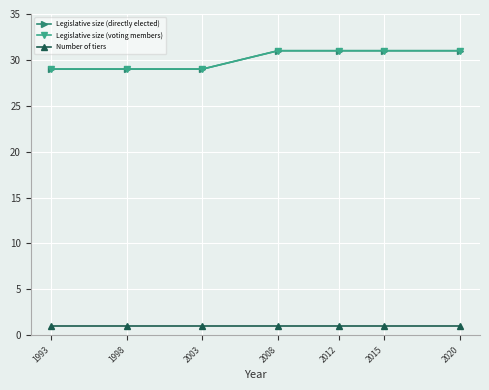

Which series changed the most between 2008 and 2015?

Legislative size (directly elected)